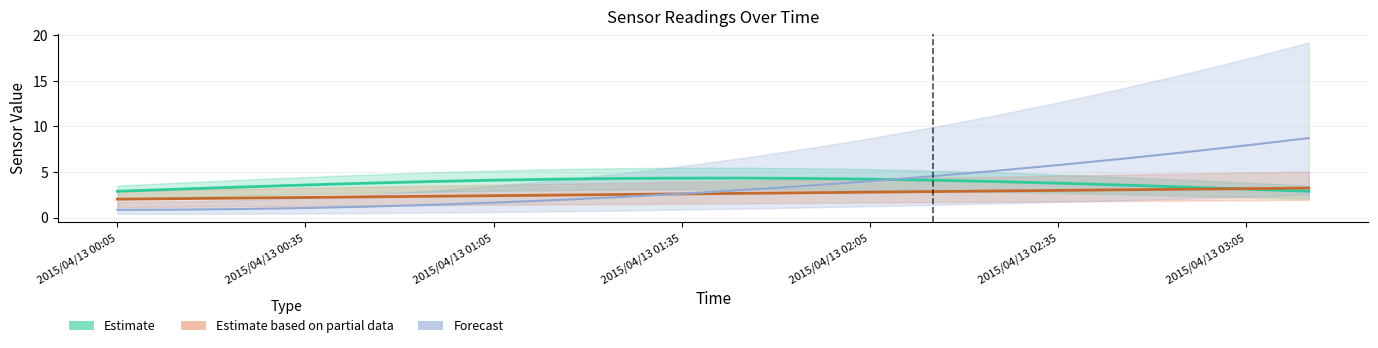

What are all the series names shown in the legend?

Estimate, Estimate based on partial data, Forecast